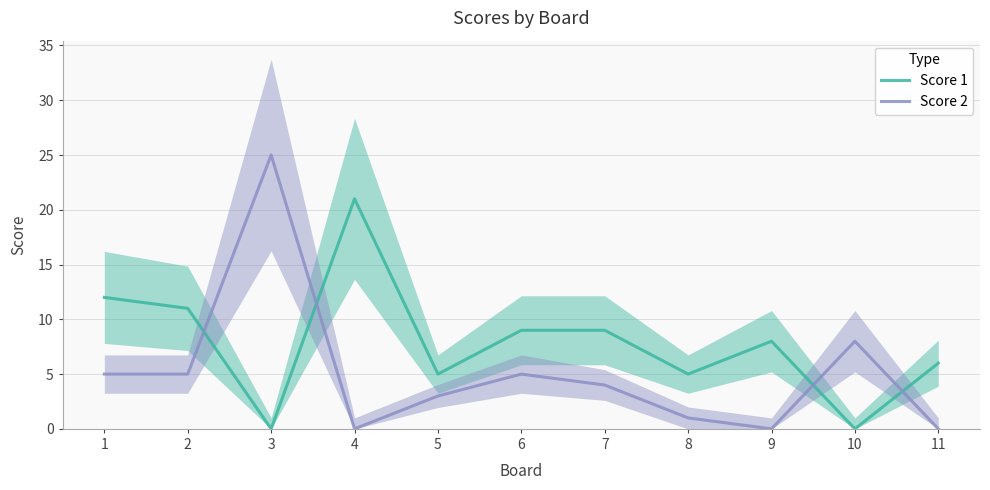

At which label does Score 1 reach its minimum?

3